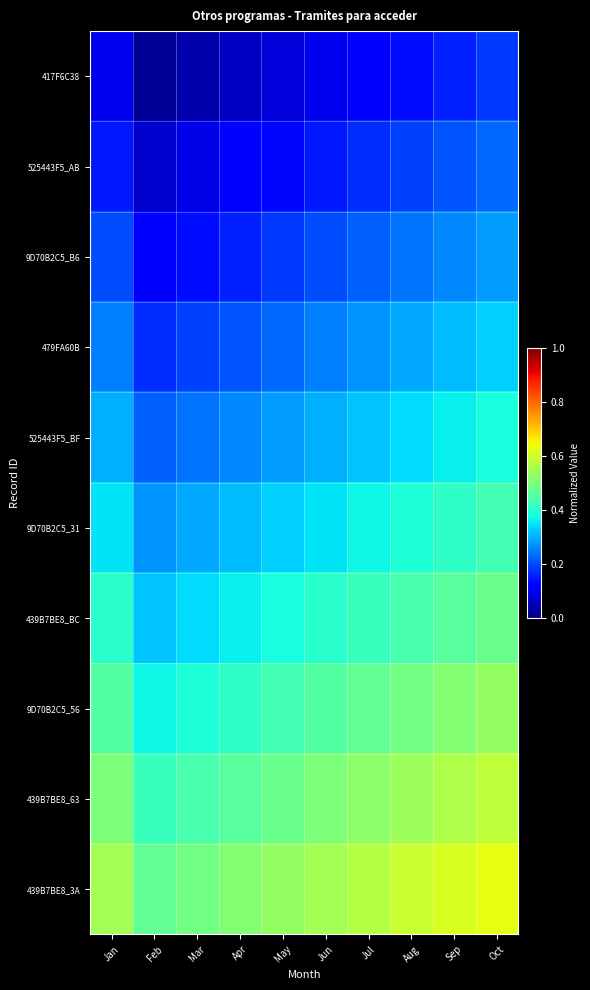

Reading left to right, list all the values displayed in this chart.

417F6C38: Jan=0.1	Feb=0.0	Mar=0.0	Apr=0.1	May=0.1	Jun=0.1	Jul=0.1	Aug=0.1	Sep=0.2	Oct=0.2
525443F5_AB: Jan=0.2	Feb=0.1	Mar=0.1	Apr=0.1	May=0.1	Jun=0.2	Jul=0.2	Aug=0.2	Sep=0.2	Oct=0.2
9D70B2C5_B6: Jan=0.2	Feb=0.1	Mar=0.1	Apr=0.2	May=0.2	Jun=0.2	Jul=0.2	Aug=0.2	Sep=0.3	Oct=0.3
479FA60B: Jan=0.2	Feb=0.2	Mar=0.2	Apr=0.2	May=0.2	Jun=0.2	Jul=0.3	Aug=0.3	Sep=0.3	Oct=0.3
525443F5_BF: Jan=0.3	Feb=0.2	Mar=0.2	Apr=0.3	May=0.3	Jun=0.3	Jul=0.3	Aug=0.3	Sep=0.4	Oct=0.4
9D70B2C5_31: Jan=0.3	Feb=0.3	Mar=0.3	Apr=0.3	May=0.3	Jun=0.3	Jul=0.4	Aug=0.4	Sep=0.4	Oct=0.4
439B7BE8_BC: Jan=0.4	Feb=0.3	Mar=0.3	Apr=0.4	May=0.4	Jun=0.4	Jul=0.4	Aug=0.4	Sep=0.5	Oct=0.5
9D70B2C5_56: Jan=0.5	Feb=0.4	Mar=0.4	Apr=0.4	May=0.4	Jun=0.5	Jul=0.5	Aug=0.5	Sep=0.5	Oct=0.5
439B7BE8_63: Jan=0.5	Feb=0.4	Mar=0.4	Apr=0.5	May=0.5	Jun=0.5	Jul=0.5	Aug=0.5	Sep=0.6	Oct=0.6
439B7BE8_3A: Jan=0.6	Feb=0.5	Mar=0.5	Apr=0.5	May=0.5	Jun=0.6	Jul=0.6	Aug=0.6	Sep=0.6	Oct=0.6